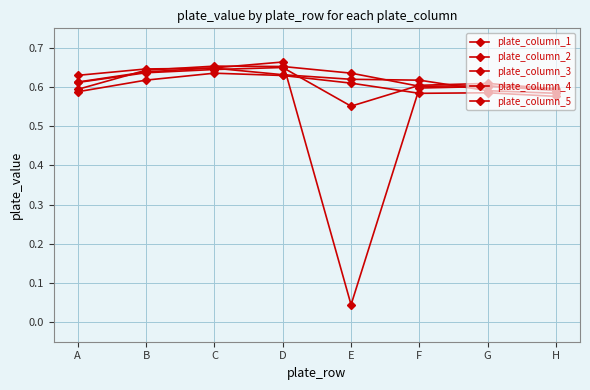

How many distinct data groups are displayed?

5